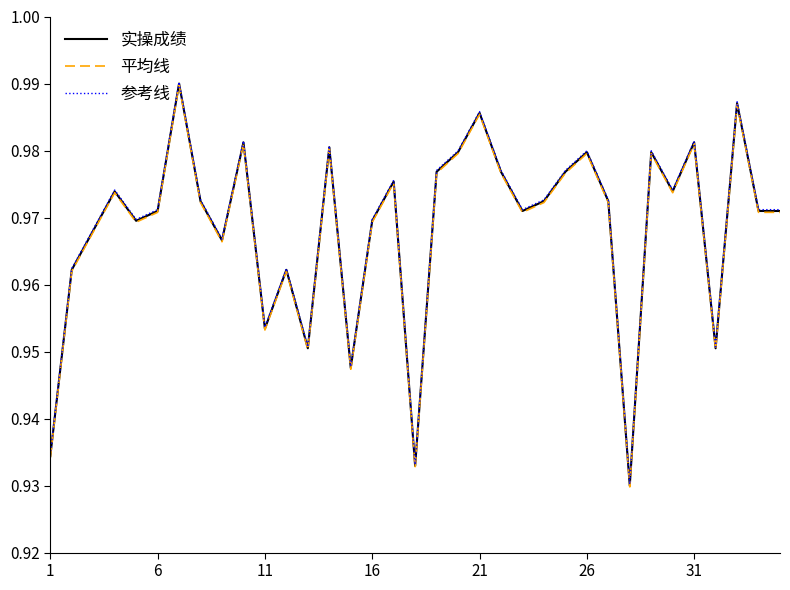

What is the average value of the 参考线 series?

1.0